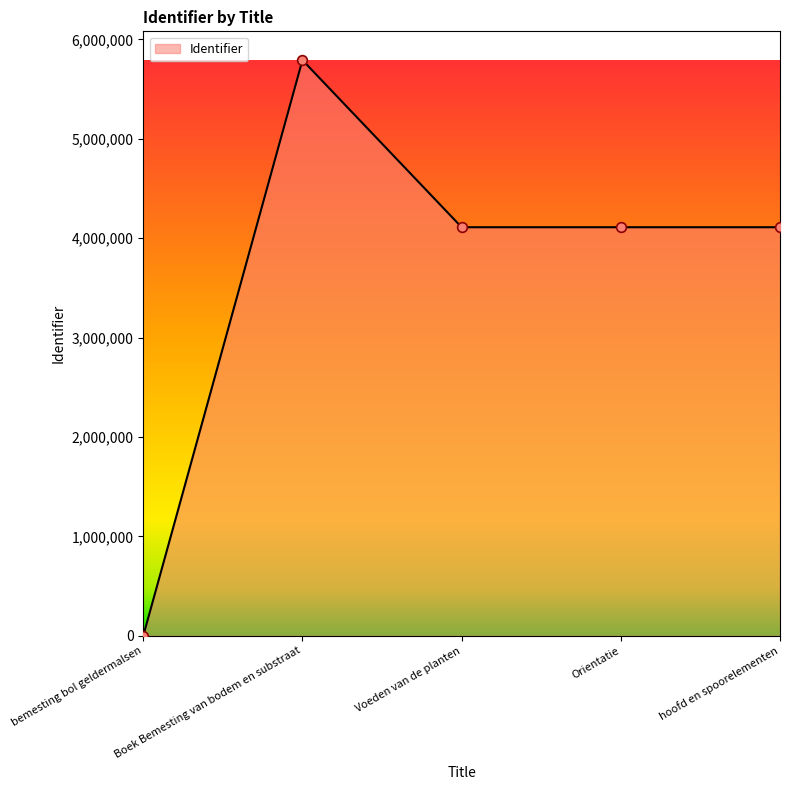

How many interior local valleys (lower than both neighbors) does the data have?

1